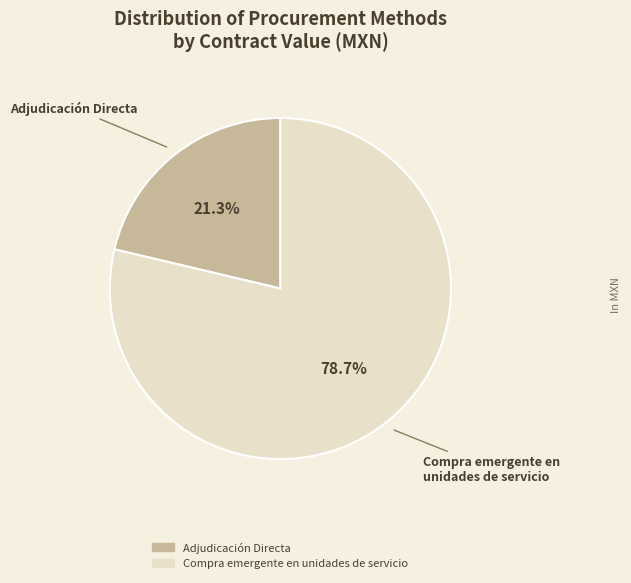

Which slice represents more than half of the pie?

Compra emergente en unidades de servicio